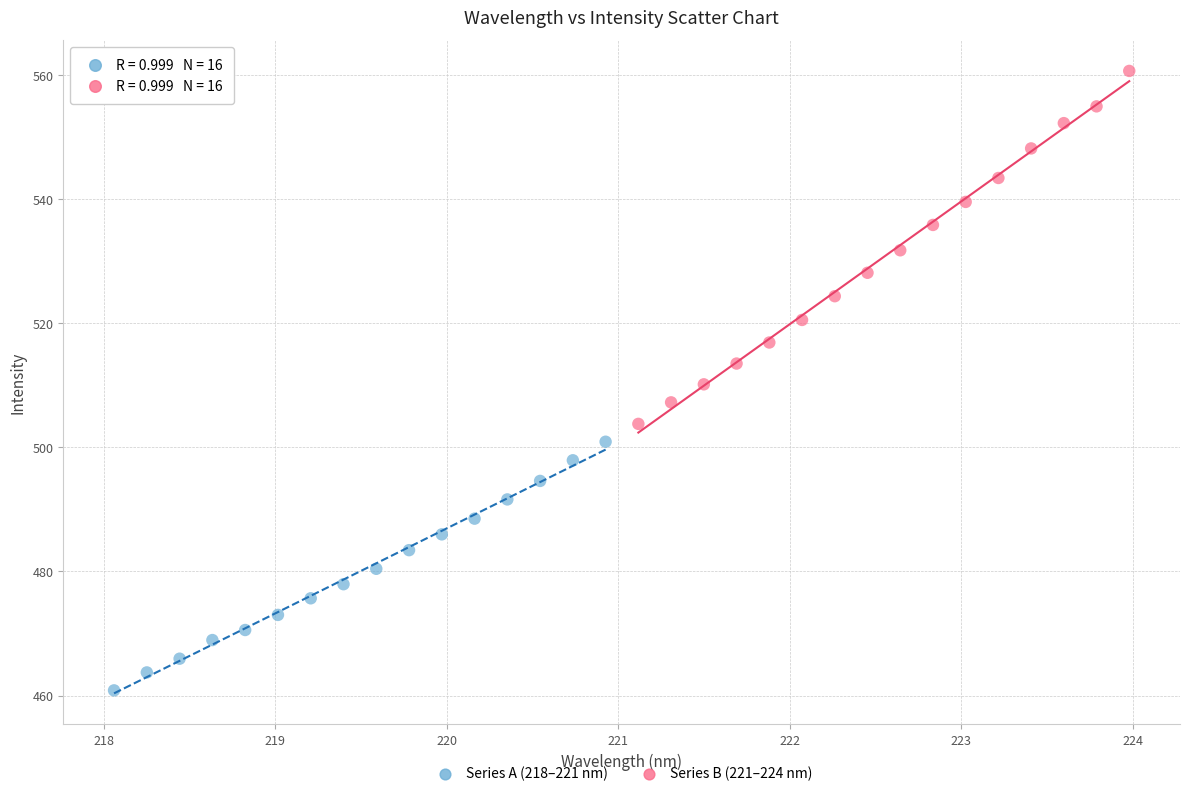

Which series contains the lowest Y value?

Series A (218–221 nm)